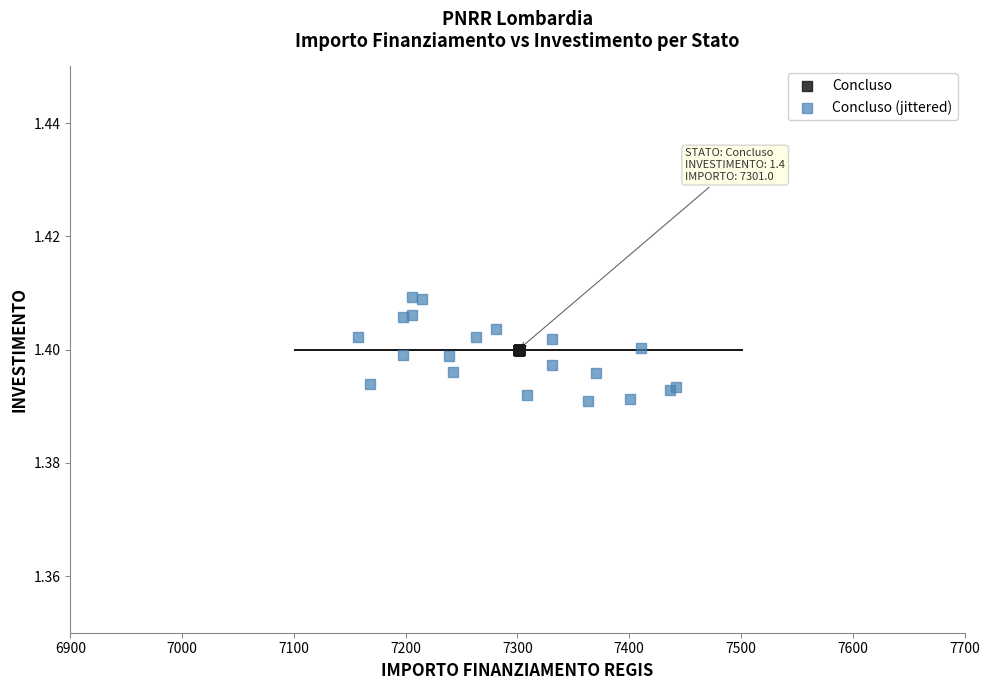

What are all the series names shown in the legend?

Concluso, Concluso (jittered)